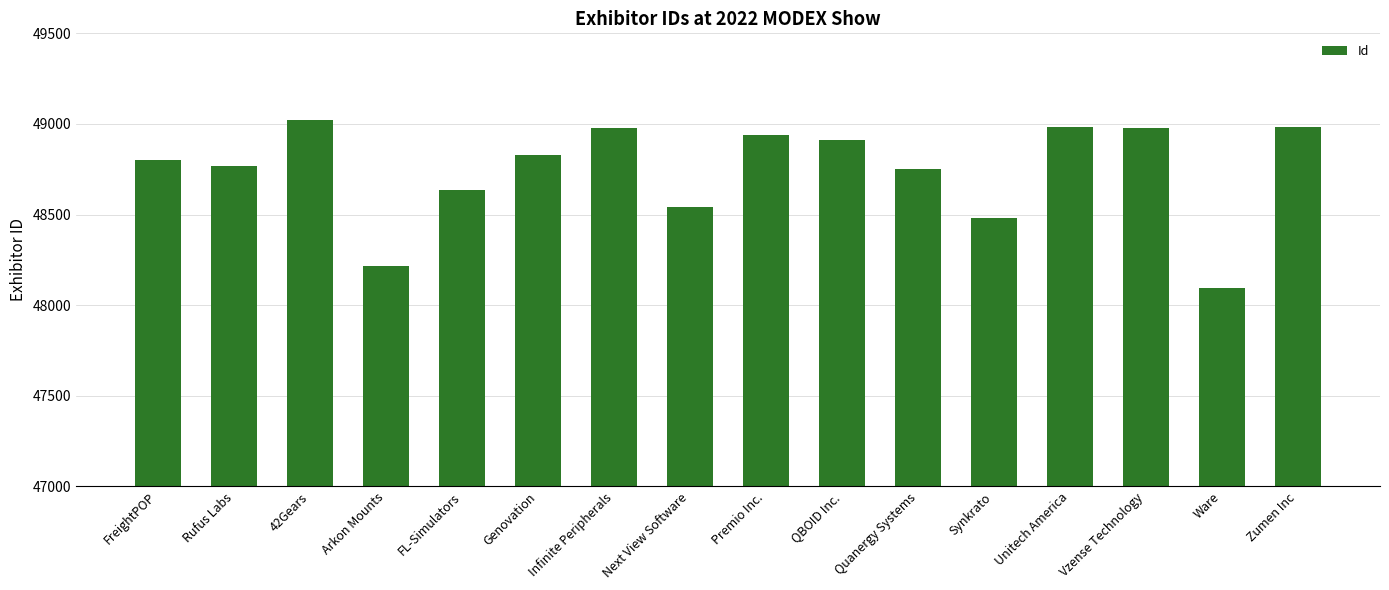

Are the bars horizontal?

No